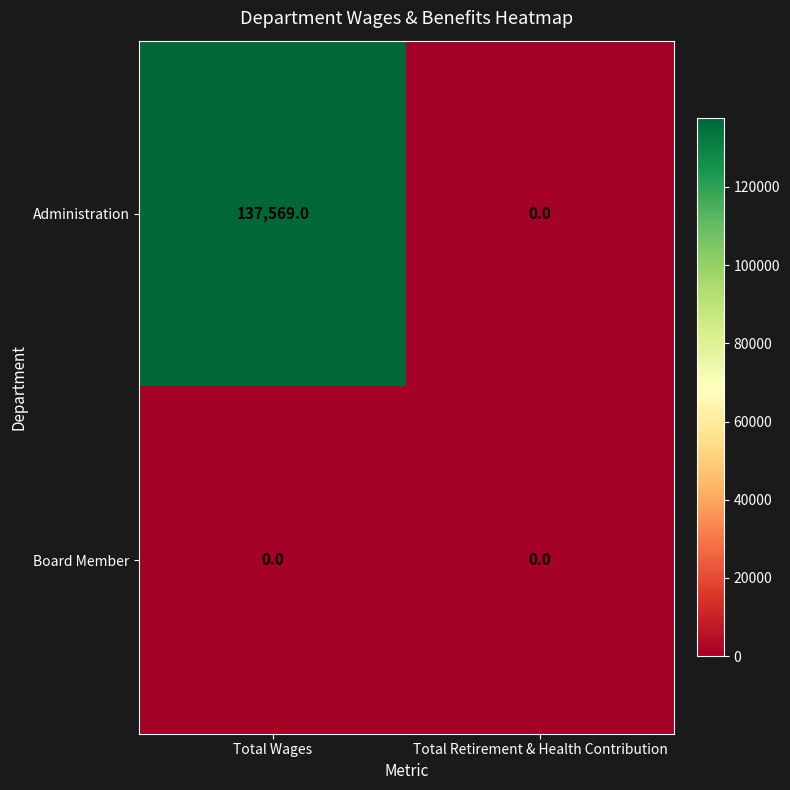

At Total Wages, list the series in order from largest to smallest.

Administration, Board Member